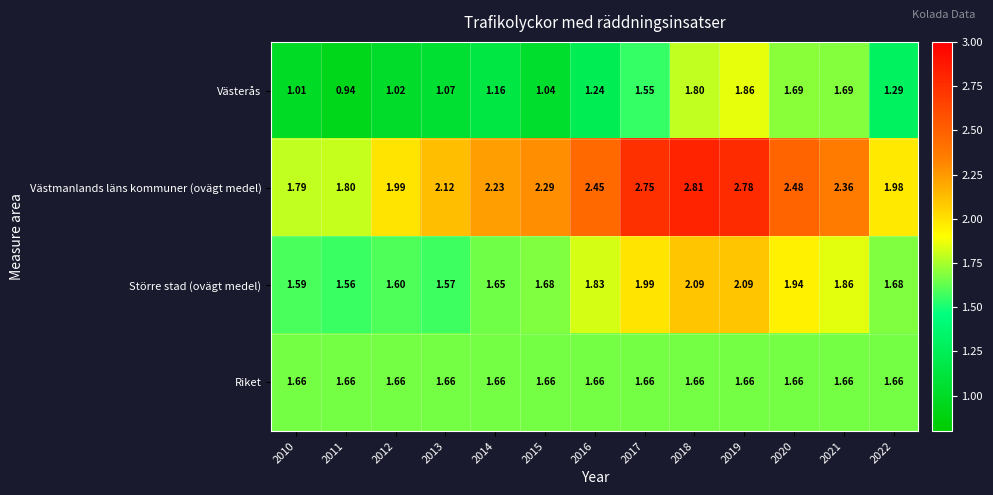

Which series has the largest total across all categories?

Västmanlands läns kommuner (ovägt medel)